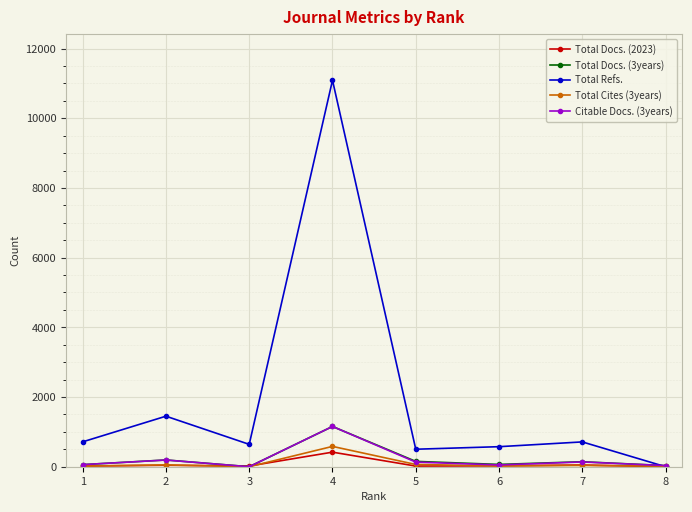

Which series ends up on top after the final intersection of Total Cites (3years) and Total Refs.?

Total Cites (3years)